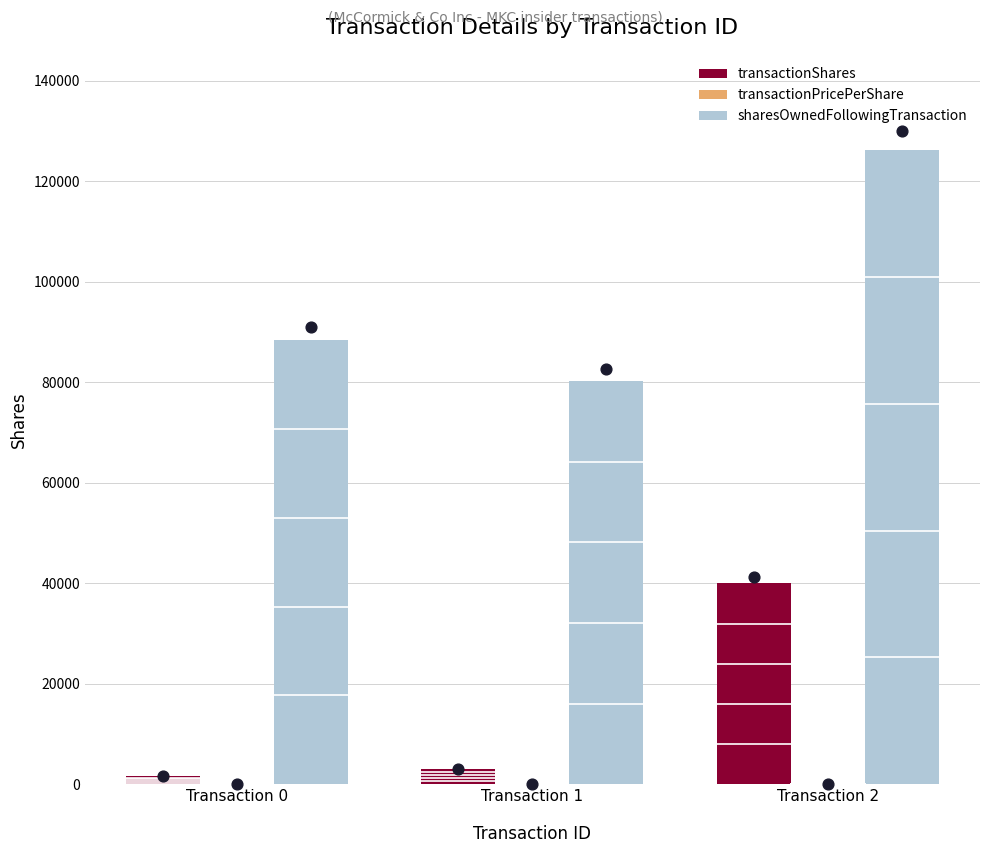

Which series reaches the minimum Y coordinate?

transactionPricePerShare